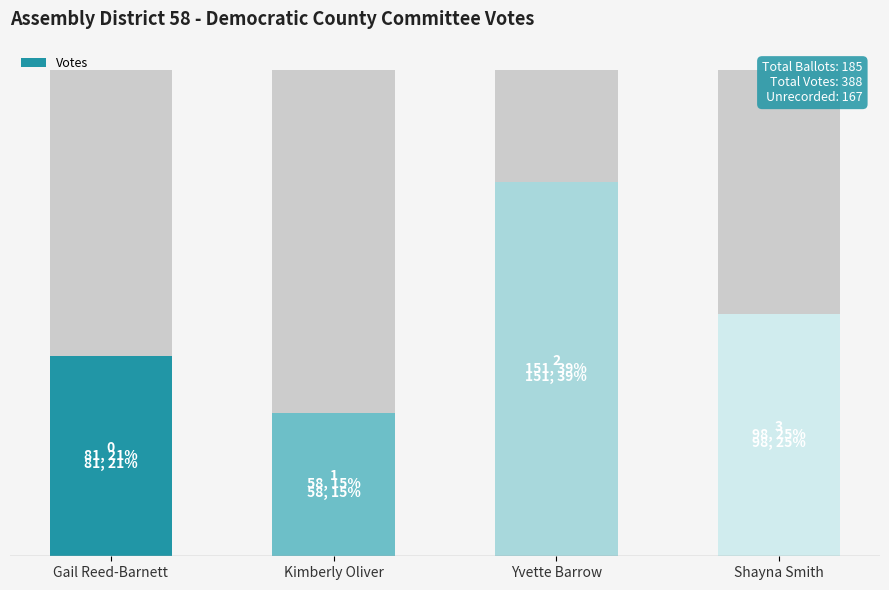

What is the ratio of the value at Yvette Barrow to the value at Kimberly Oliver?

2.6